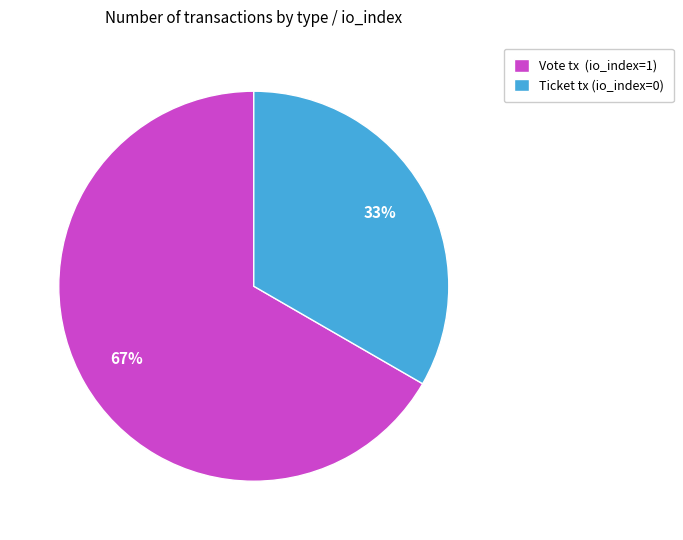

True or false: Vote tx (io_index=1) accounts for 59% of the total.

False